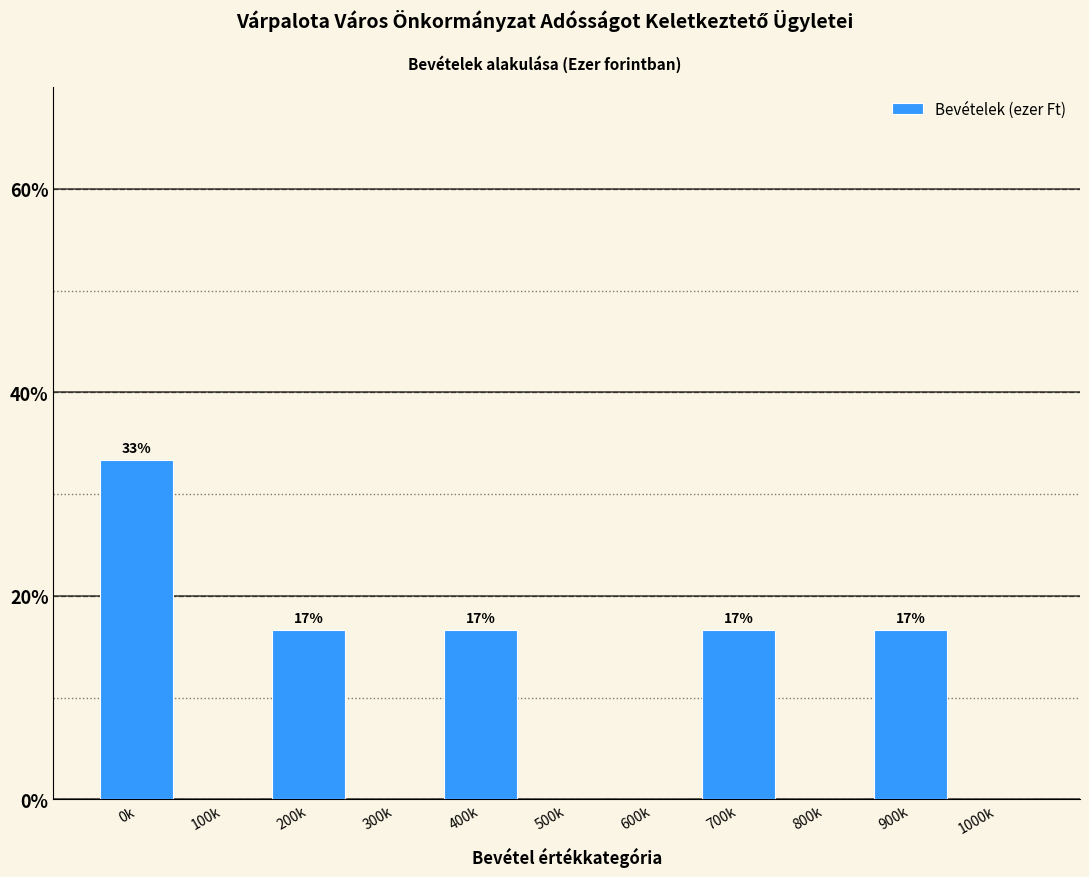

Reading left to right, list all the values displayed in this chart.

0k=33.3	100k=0.0	200k=16.7	300k=0.0	400k=16.7	500k=0.0	600k=0.0	700k=16.7	800k=0.0	900k=16.7	1000k=0.0